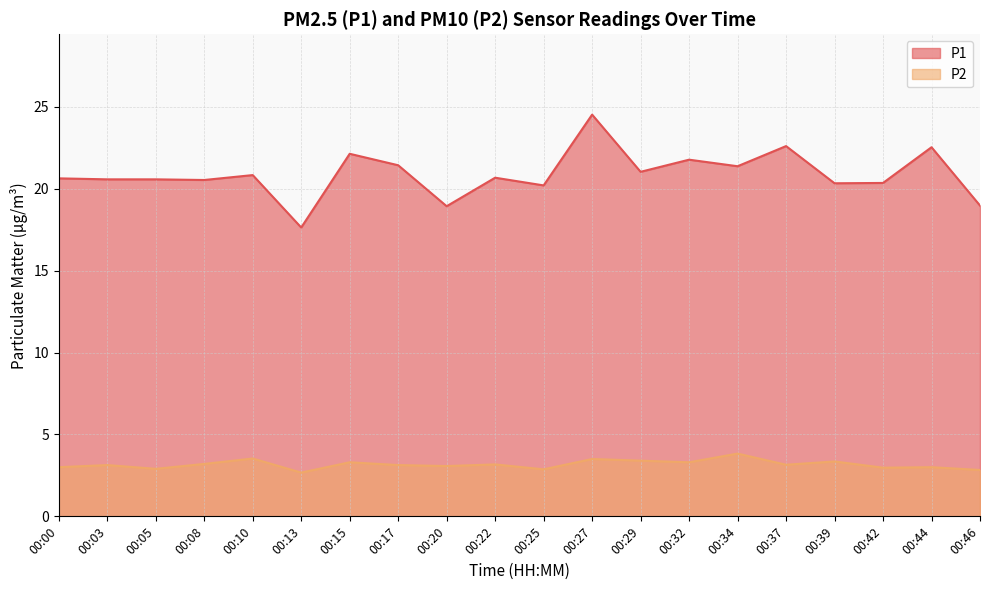

Is it true that P2 equals 2.9 at 00:25?

True